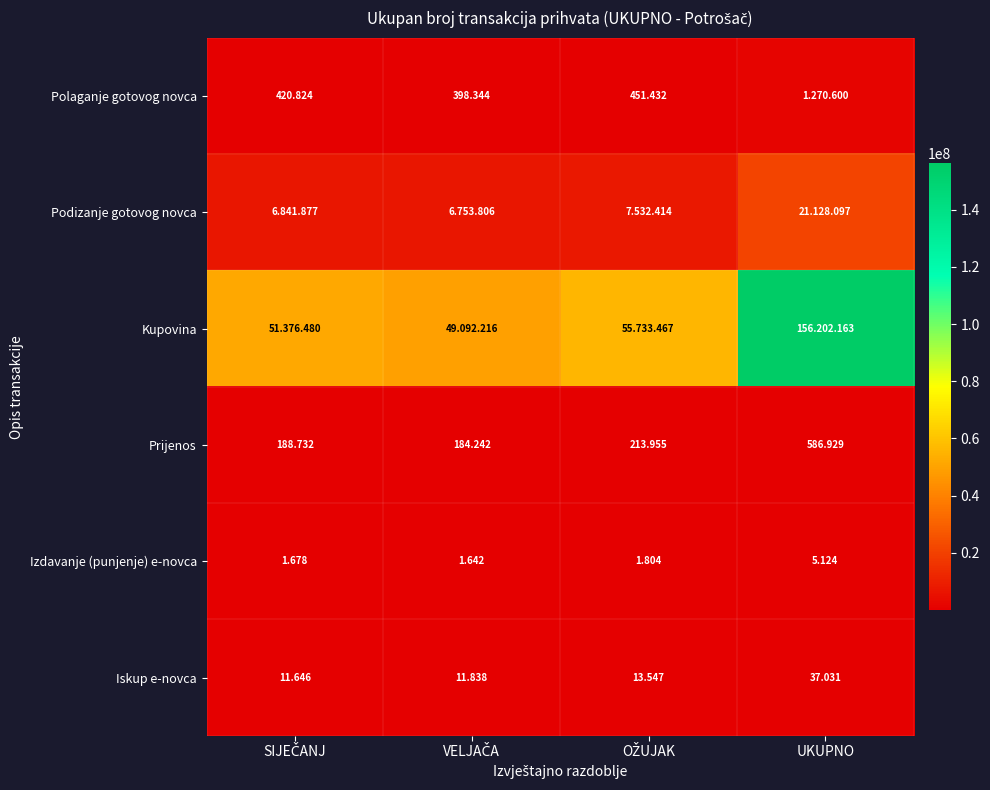

What is the difference between the Iskup e-novca values at OŽUJAK and VELJAČA?

1709